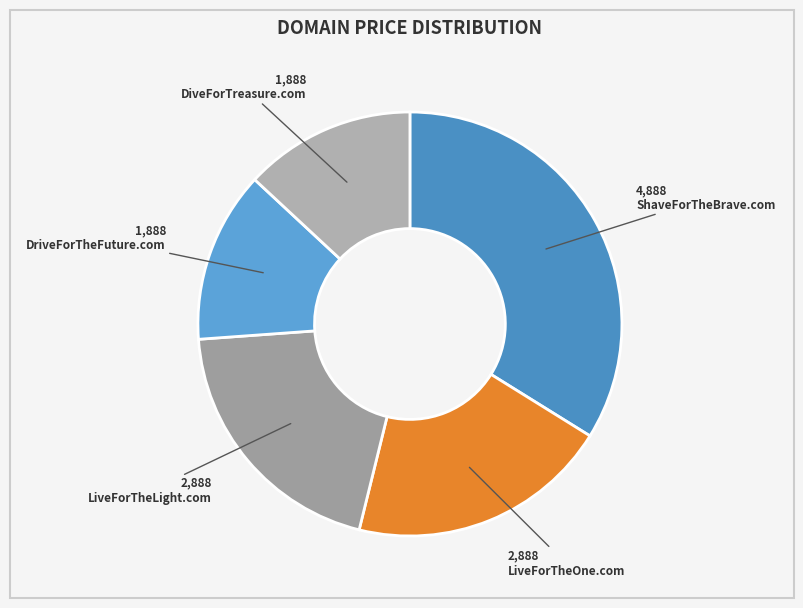

Rank the categories by value from highest to lowest.

ShaveForTheBrave.com, LiveForTheOne.com, LiveForTheLight.com, DriveForTheFuture.com, DiveForTreasure.com